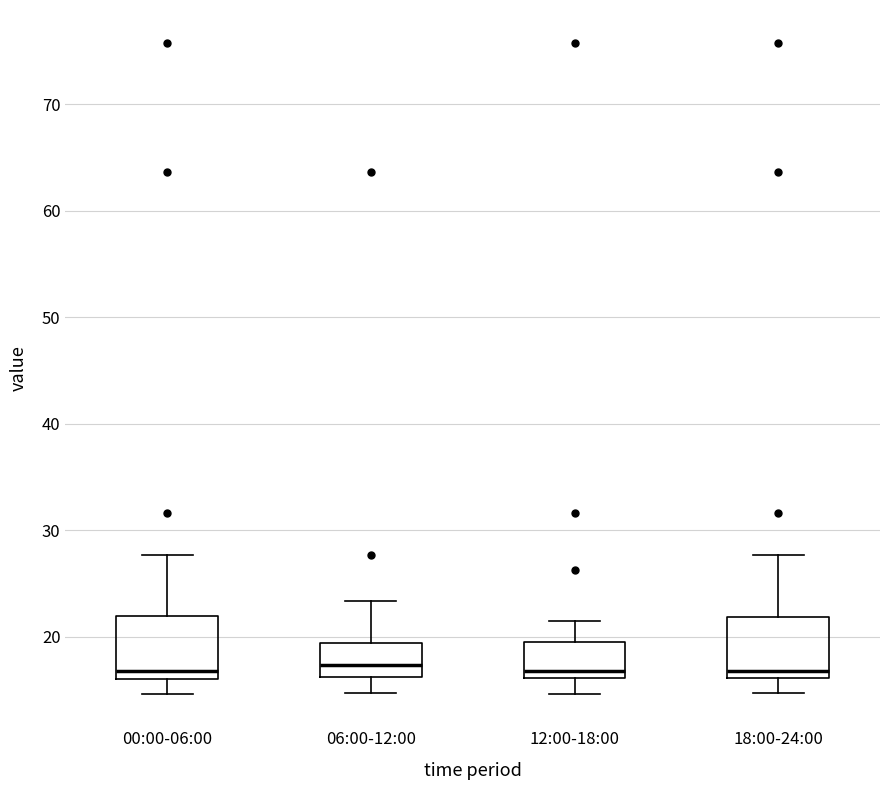

Reading left to right, transcribe this box plot: for each box, give where its median line is, the range the box spans, and where its two whiskers end, as read against the y-axis. The values are not printed on the chart, so give them approximately, as read against the axis.

00:00-06:00: median 17, box 16 to 22, whiskers 15 to 28
06:00-12:00: median 17, box 16 to 19, whiskers 15 to 23
12:00-18:00: median 17, box 16 to 20, whiskers 15 to 22
18:00-24:00: median 17, box 16 to 22, whiskers 15 to 28